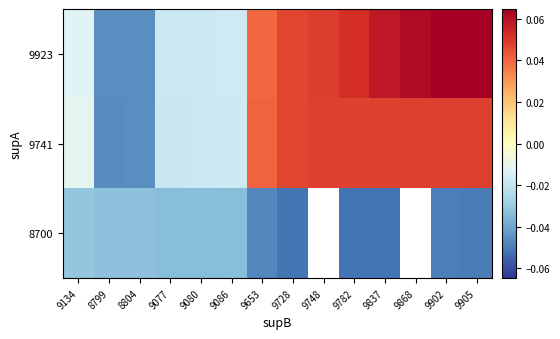

At which category is the sum across all series the highest?

9902